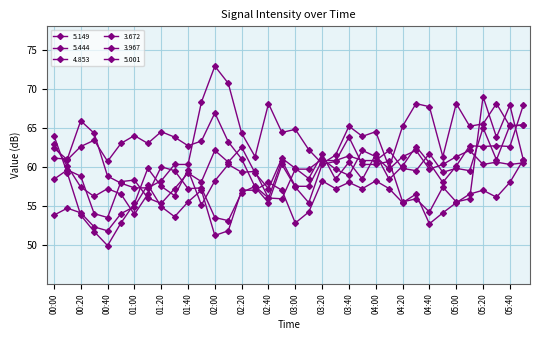

How many lines are shown in the chart?

6